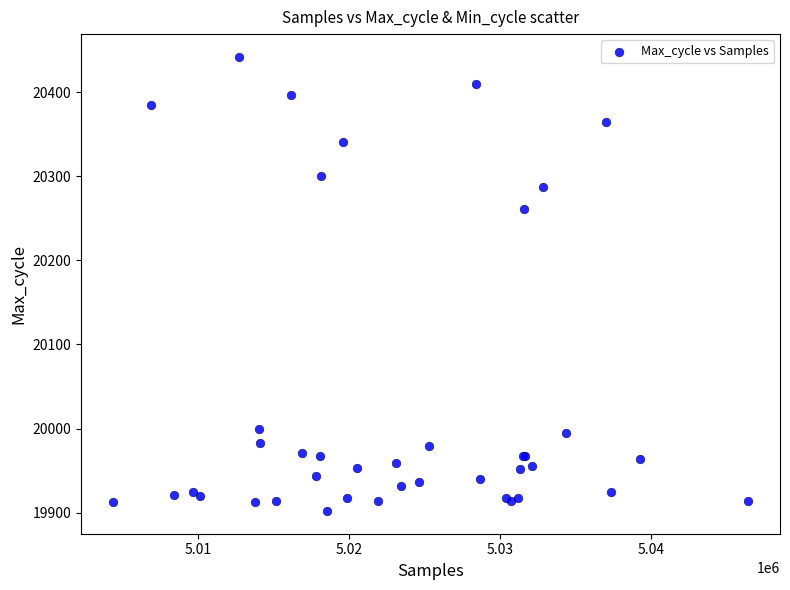

What Y value in the scatter plot is closest to 20172?

20261